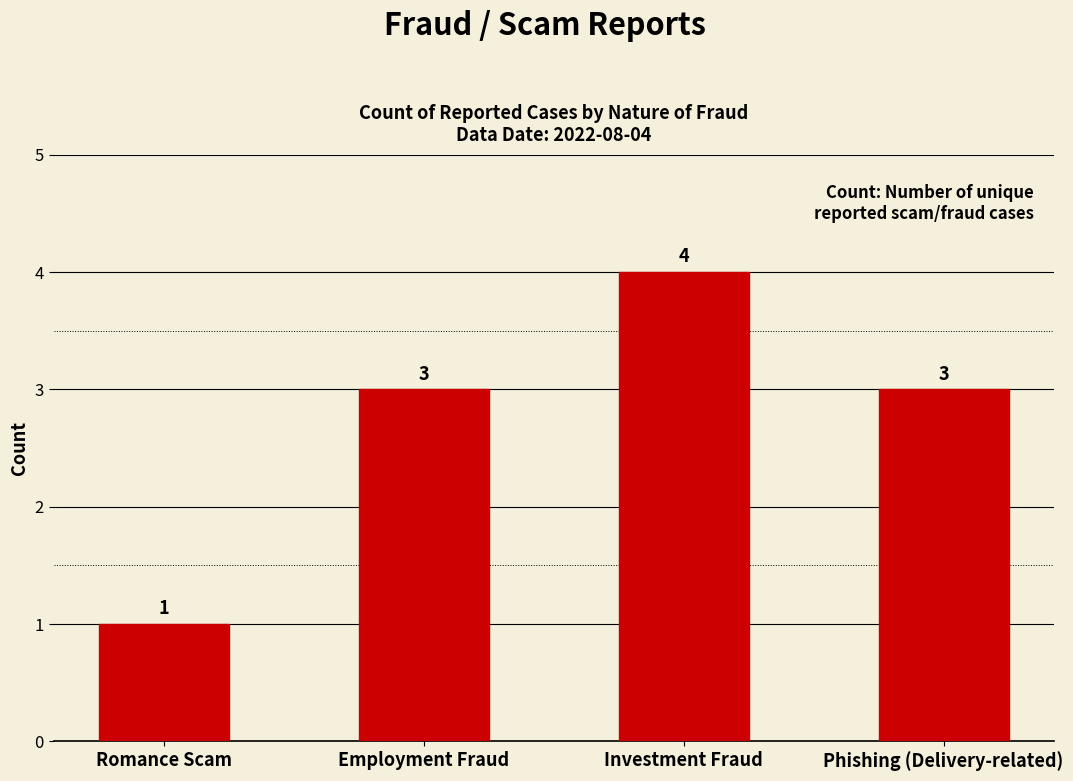

What is the minimum value shown in the chart?

1